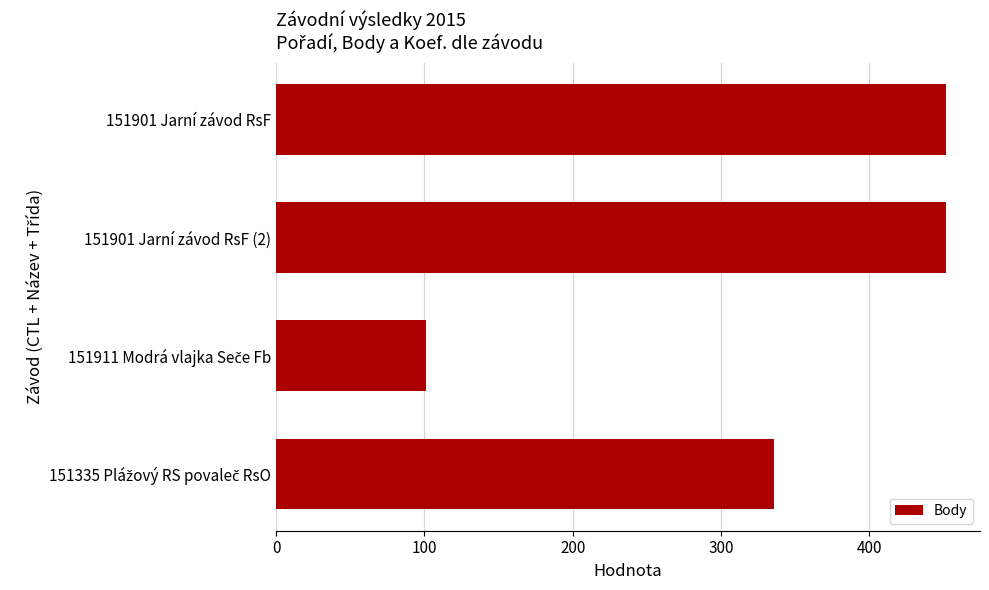

What is the sum of all values?

1341